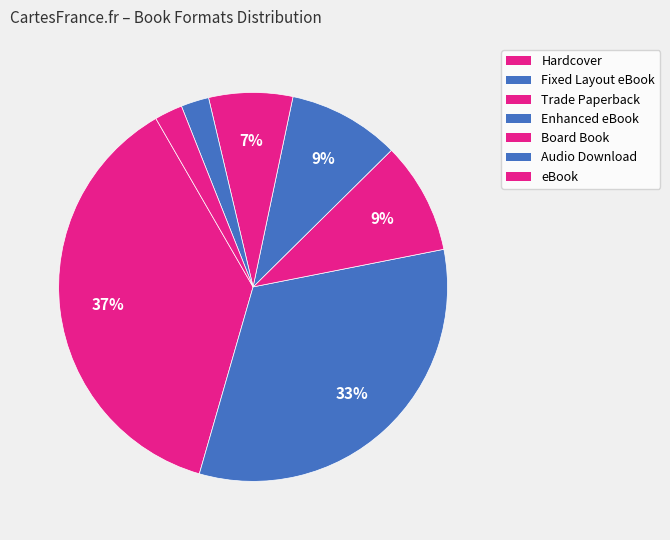

To the nearest percent, what percentage of the pie is Trade Paperback?

18%